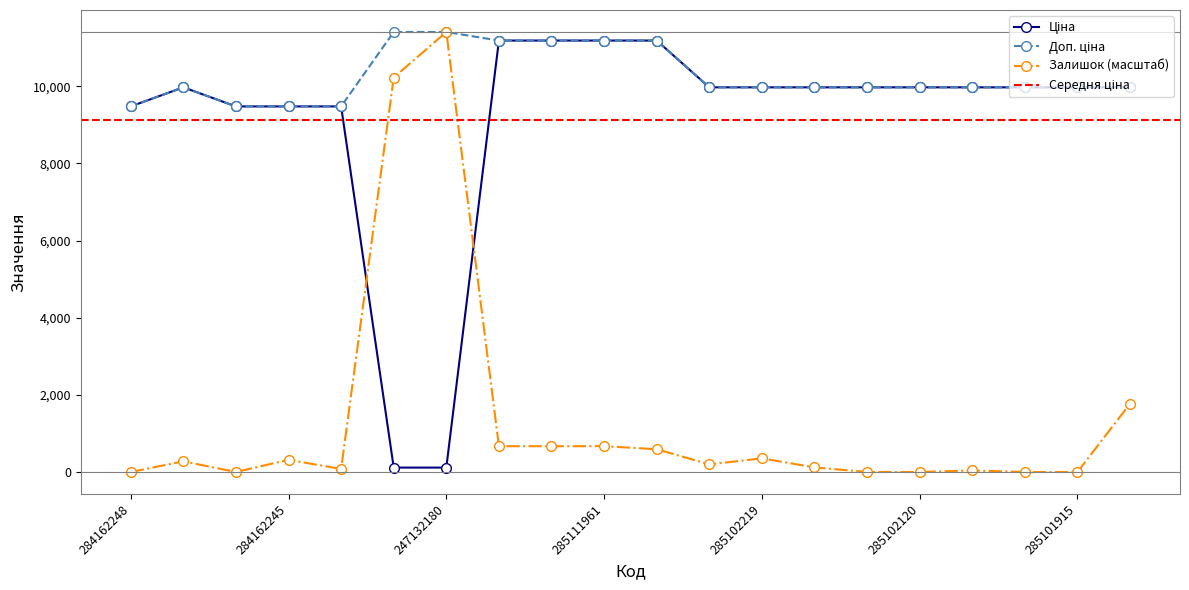

Reading left to right, extract all data points from this chart.

Ціна: 284162248=9480.1	285101569=9975.0	284162246=9480.1	284162245=9480.1	284162244=9480.1	247132181=114.1	247132180=114.1	285112220=11188.2	285112217=11188.2	285111961=11188.2	285111912=11188.2	285102221=9975.0	285102219=9975.0	285102218=9975.0	285102216=9975.0	285102120=9975.0	285102044=9975.0	285101916=9975.0	285101915=9975.0	285101913=9975.0
Доп. ціна: 284162248=9480.1	285101569=9975.0	284162246=9480.1	284162245=9480.1	284162244=9480.1	247132181=11410.0	247132180=11410.0	285112220=11188.2	285112217=11188.2	285111961=11188.2	285111912=11188.2	285102221=9975.0	285102219=9975.0	285102218=9975.0	285102216=9975.0	285102120=9975.0	285102044=9975.0	285101916=9975.0	285101915=9975.0	285101913=9975.0
Залишок: 284162248=0.0	285101569=275.4	284162246=0.0	284162245=314.8	284162244=78.7	247132181=10229.7	247132180=11410.0	285112220=668.9	285112217=668.9	285111961=668.9	285111912=590.2	285102221=196.7	285102219=354.1	285102218=118.0	285102216=0.0	285102120=0.0	285102044=39.3	285101916=0.0	285101915=0.0	285101913=1770.5